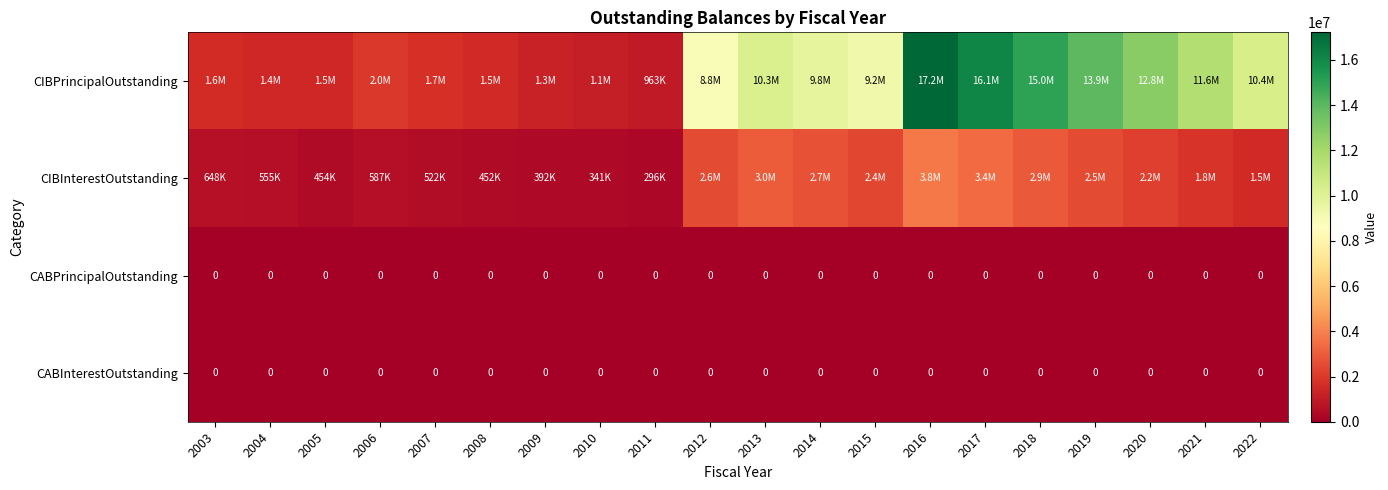

Count the number of data series in this chart.

4